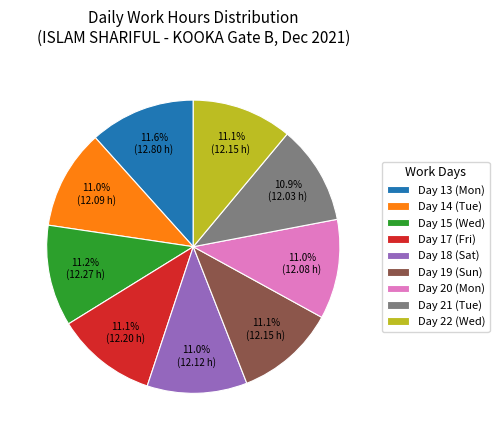

How much of the chart is everything except Day 14 (Tue)?

89.0%